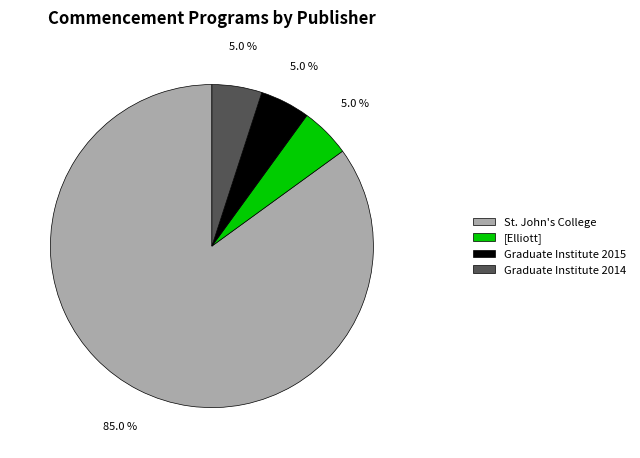

Is it true that [Elliott] is 5% of the pie?

True